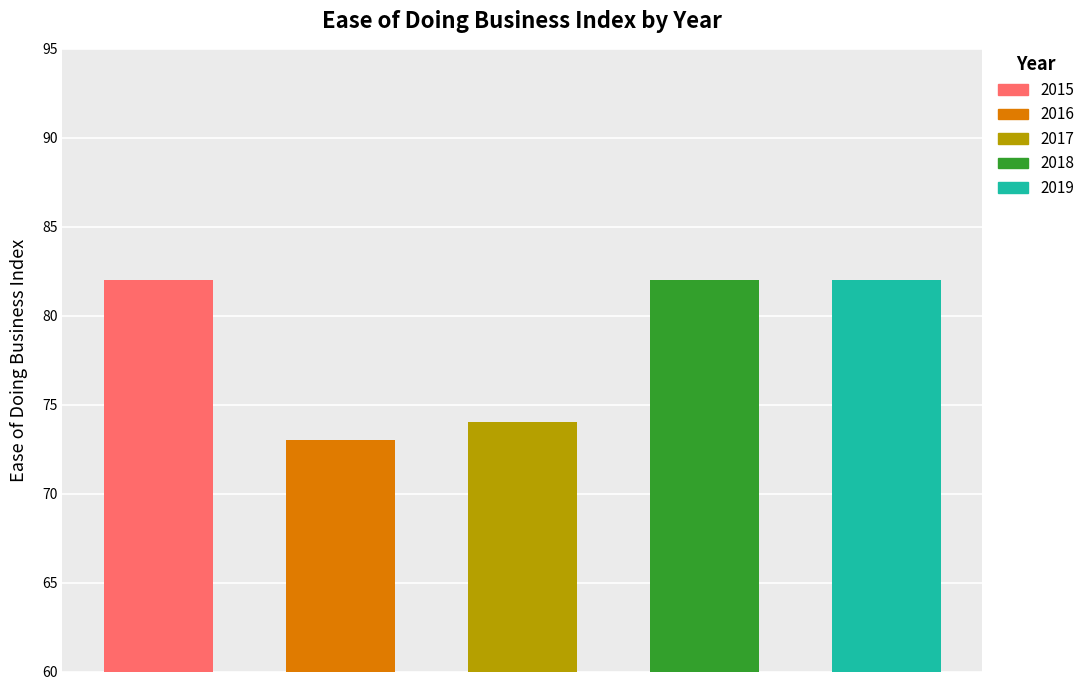

What is the value of the 5th bar from the left?

82